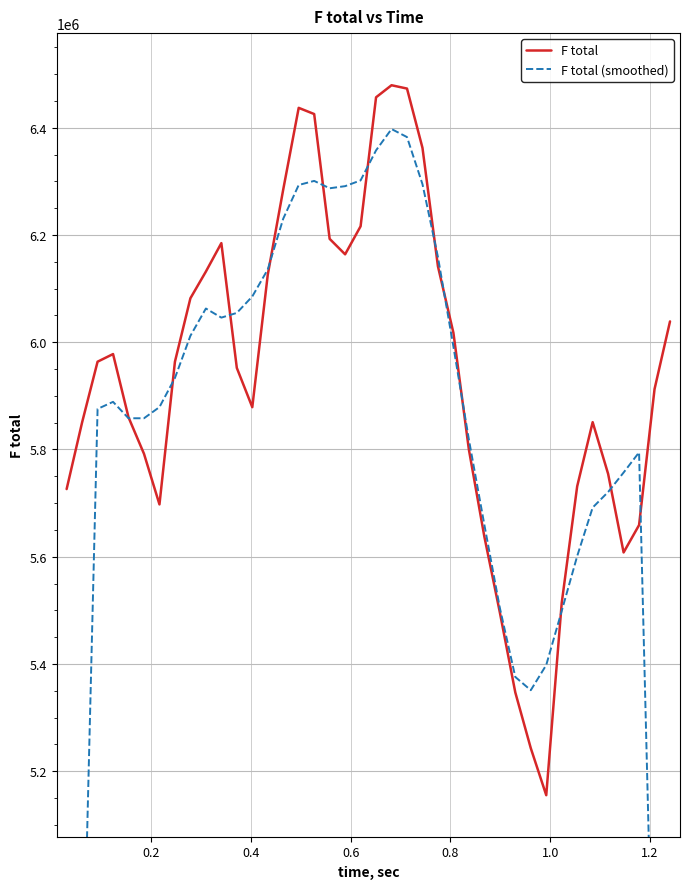

What is the maximum value for F total?

6479175